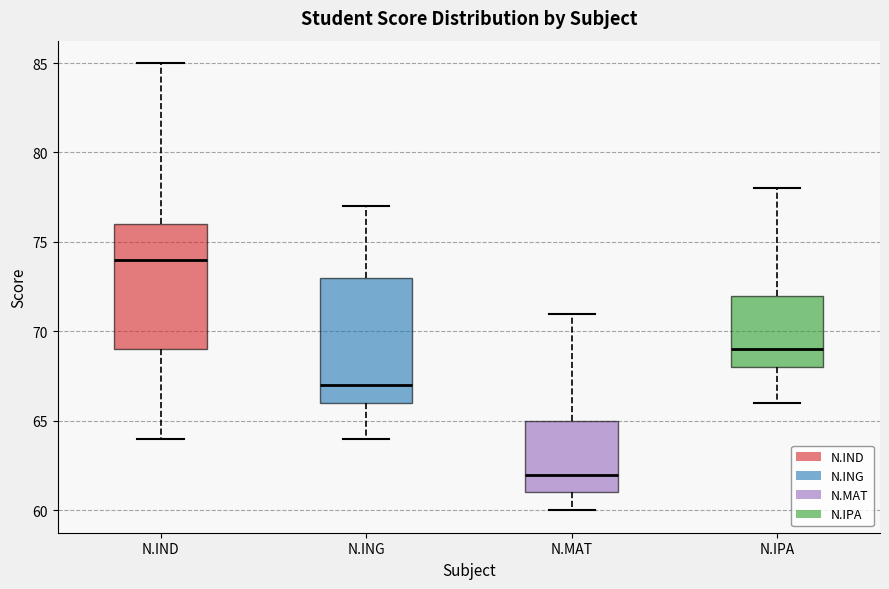

Which box has the highest median line?

N.IND